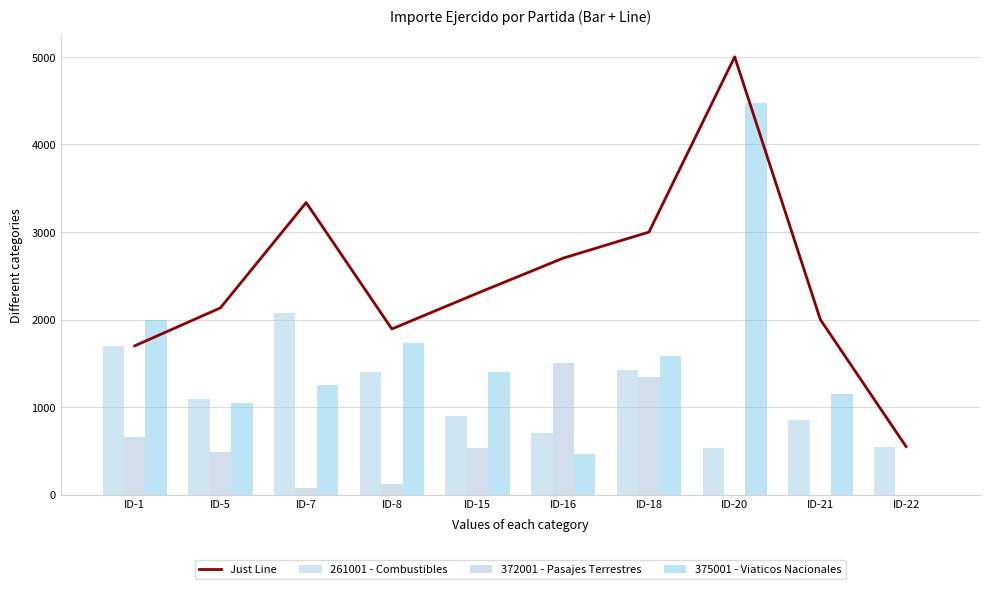

What value does the 372001 - Pasajes Terrestres series have at ID-16?

1502.0